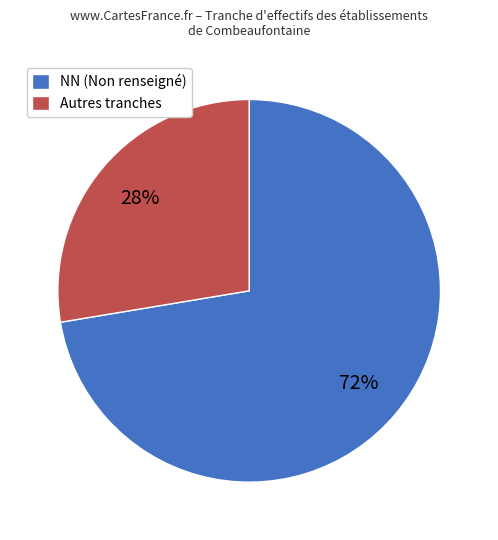

To the nearest percent, what is the combined percentage of NN (Non renseigné) and Autres tranches?

100%